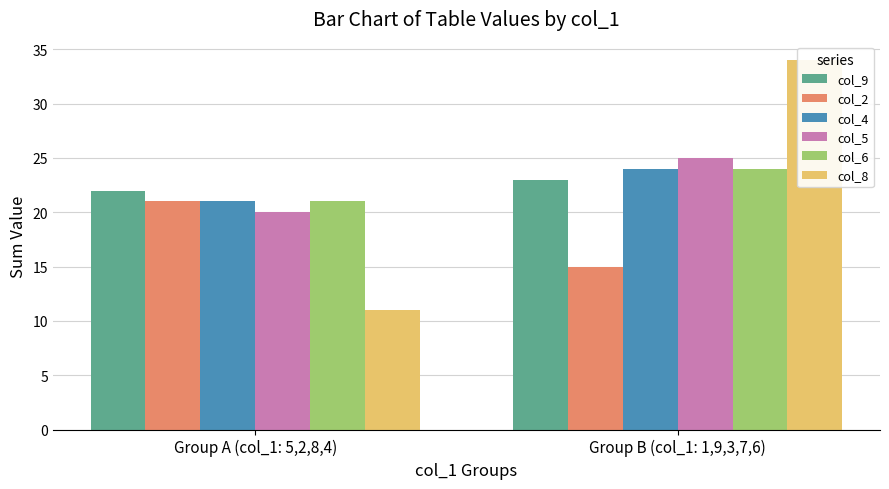

What is the label of the 1st bar from the left?

Group A (col_1: 5,2,8,4)